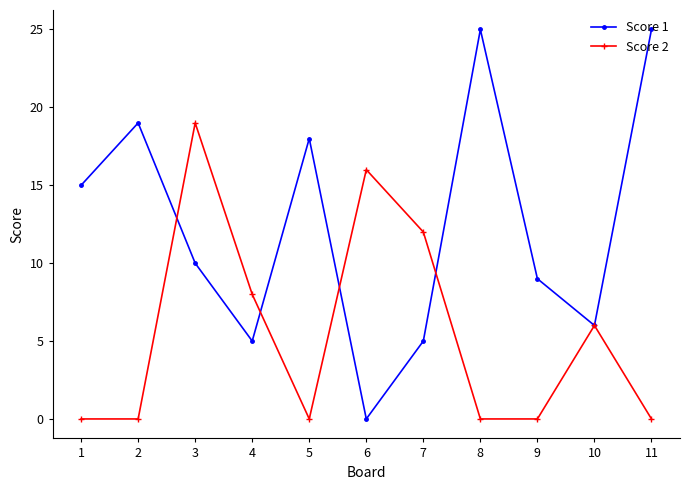

What is the difference between the maximum and minimum values in the Score 2 series?

19